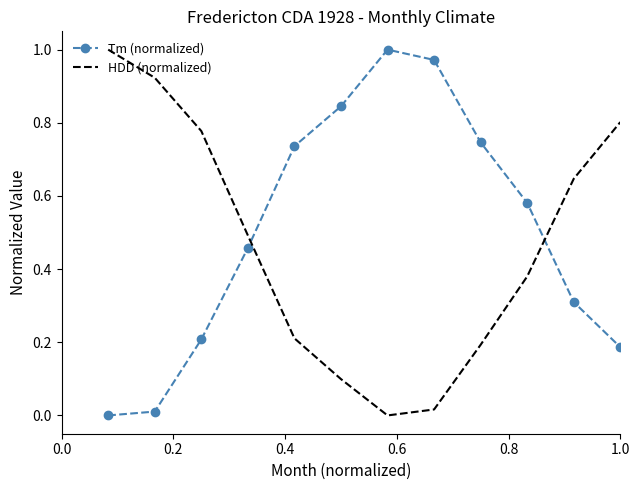

True or false: Tm (normalized) and HDD (normalized) cross at least once.

True